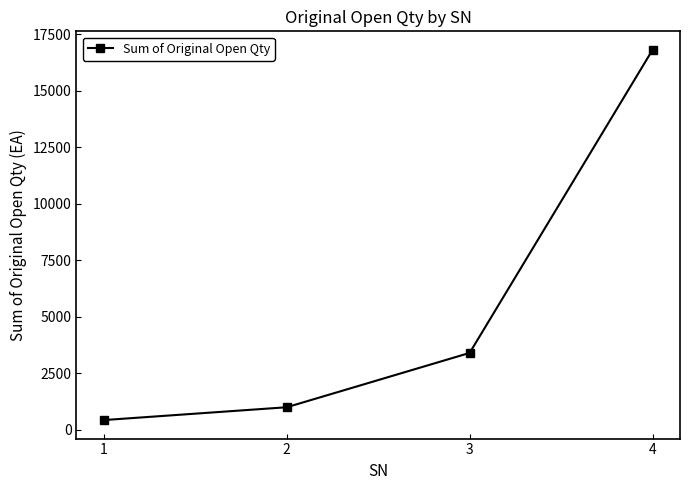

Reading right to left, what are all the values shown in this chart?

16800	3402	1000	433